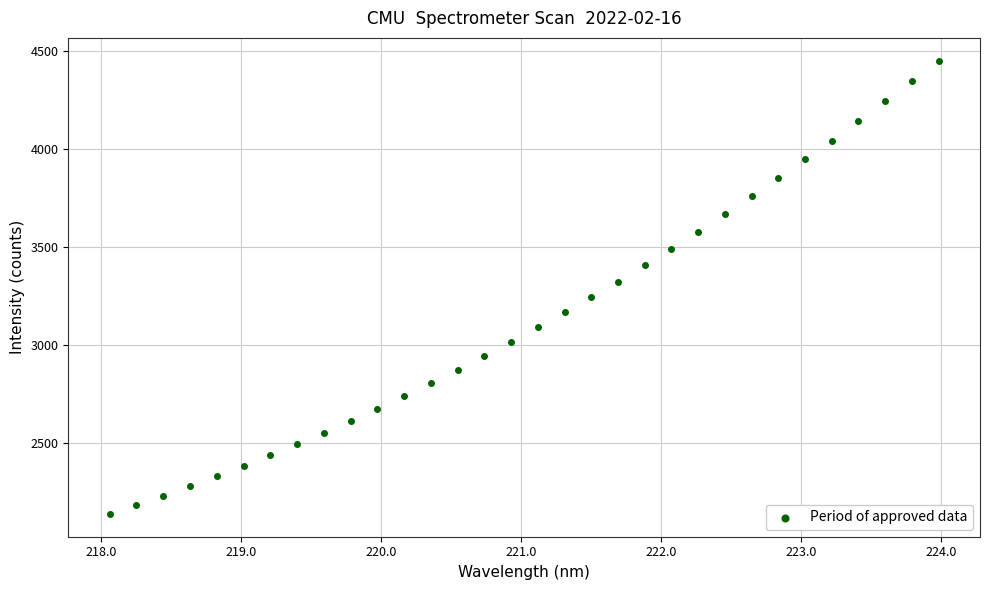

What is the range of X values (max minus min)?

5.9